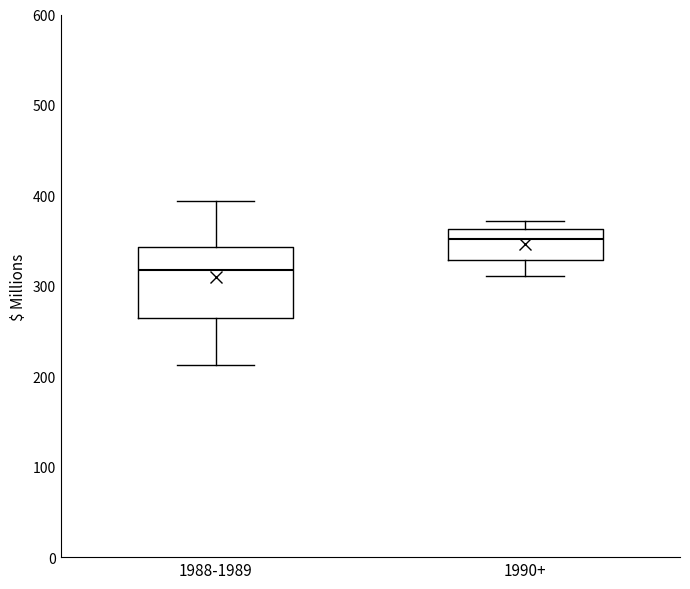

Which box has the lowest median line?

1988-1989